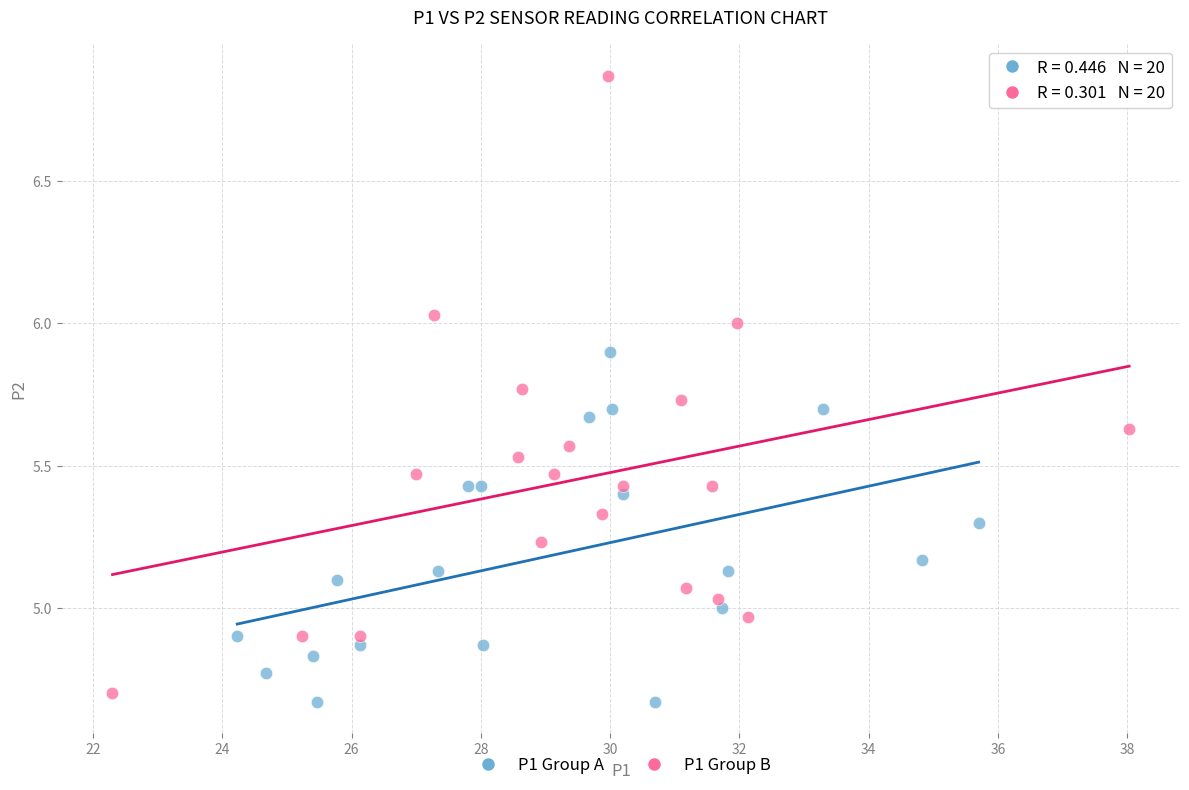

Which series contains the highest Y value?

P1 Group B